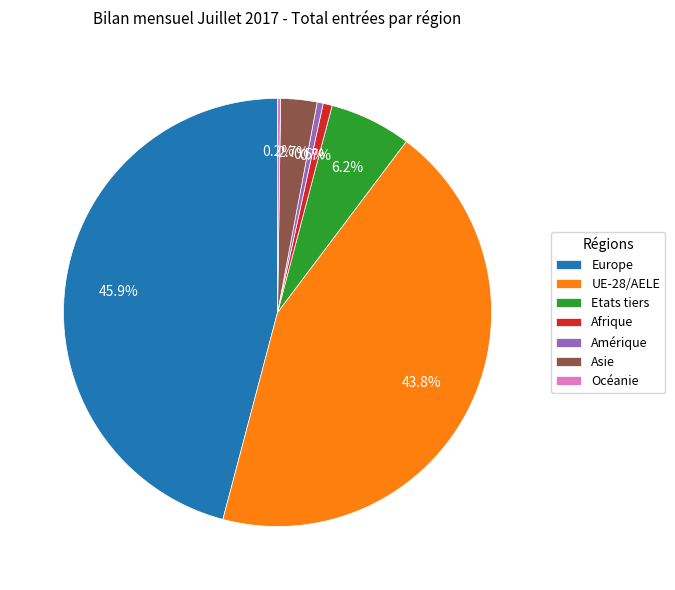

Which slice is the largest?

Europe